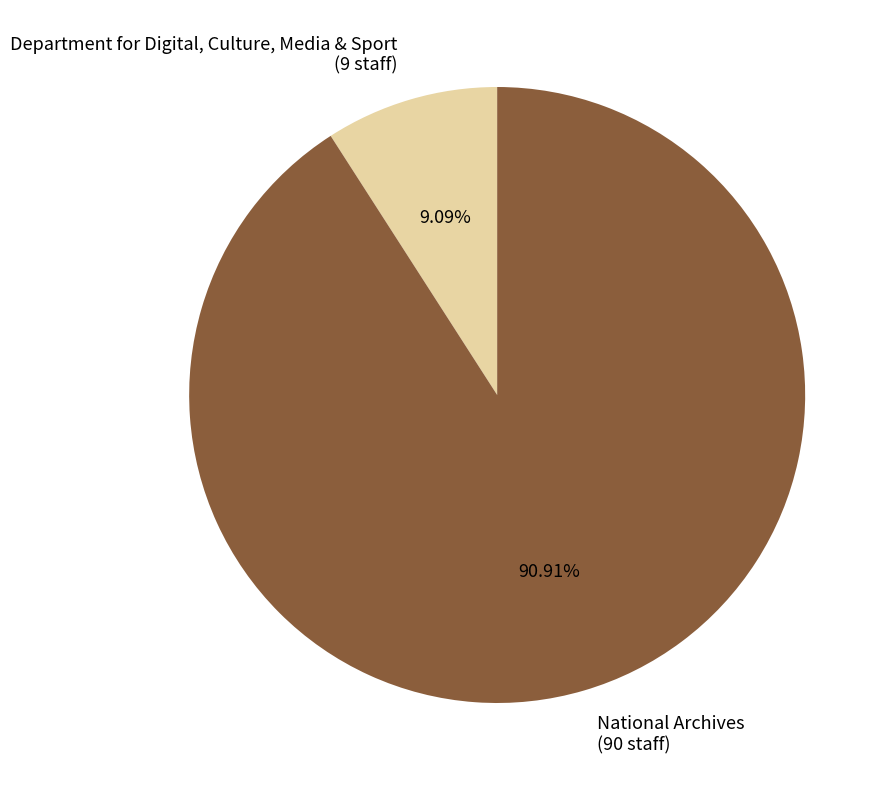

Does any single category account for the majority?

Yes